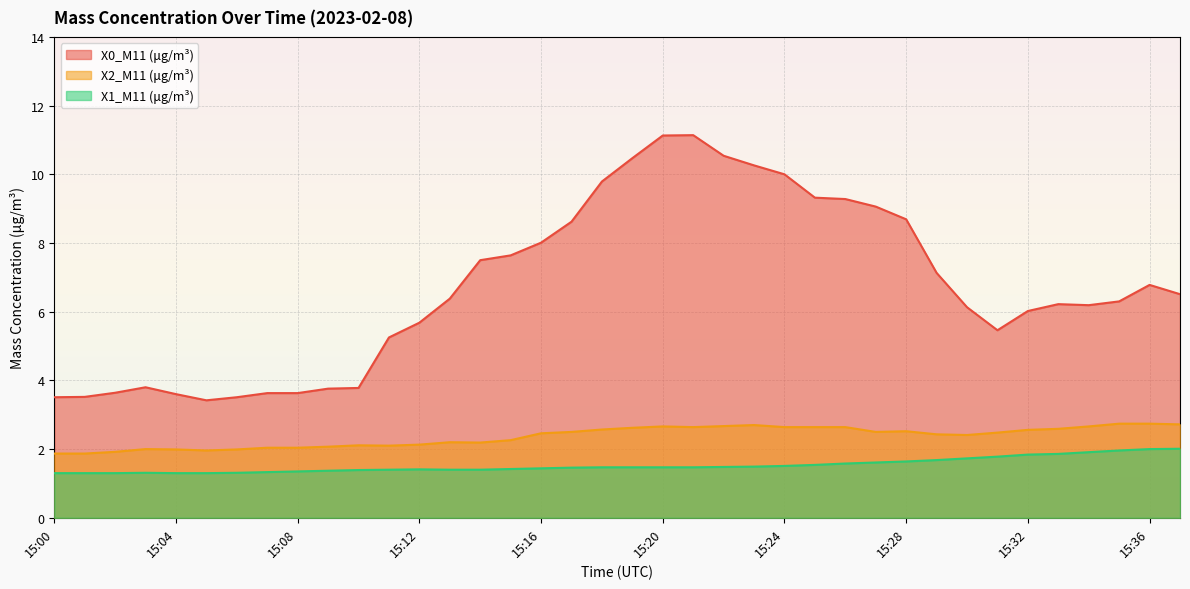

Is it true that X2_M11 (μg/m³) equals 2.5 at 15:17?

True